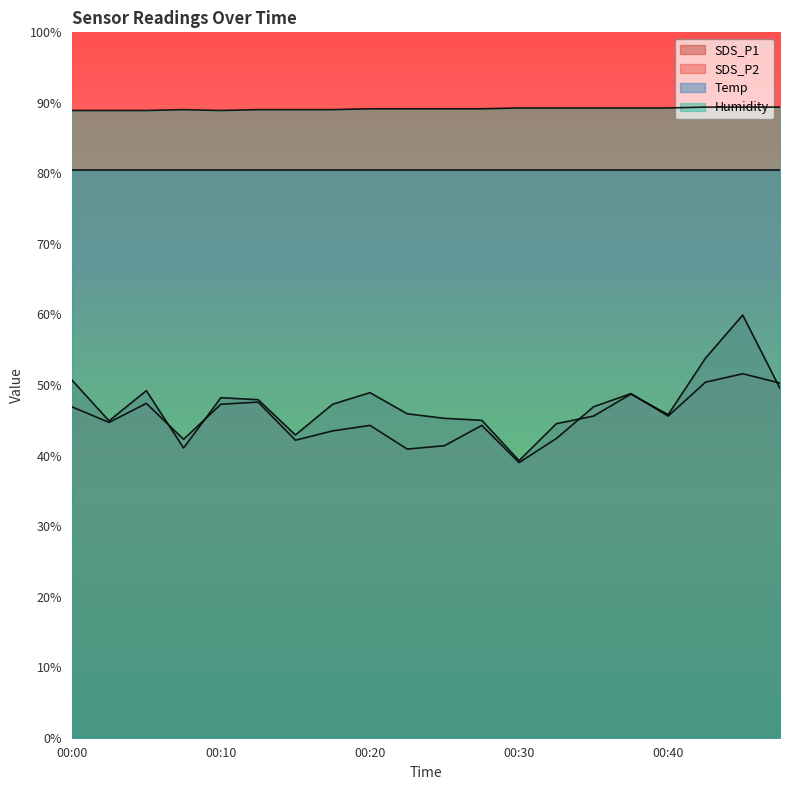

True or false: SDS_P1 has a value of 21.6 at 00:08.

False